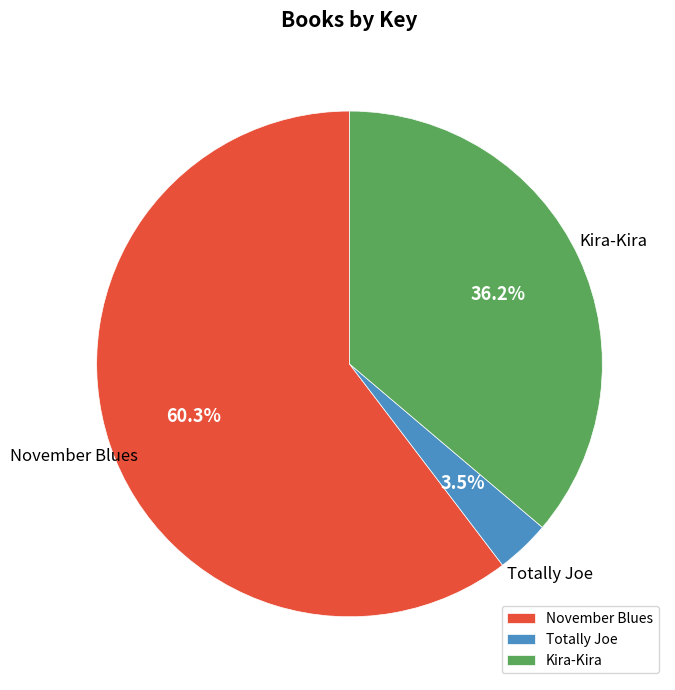

What is the majority slice?

November Blues